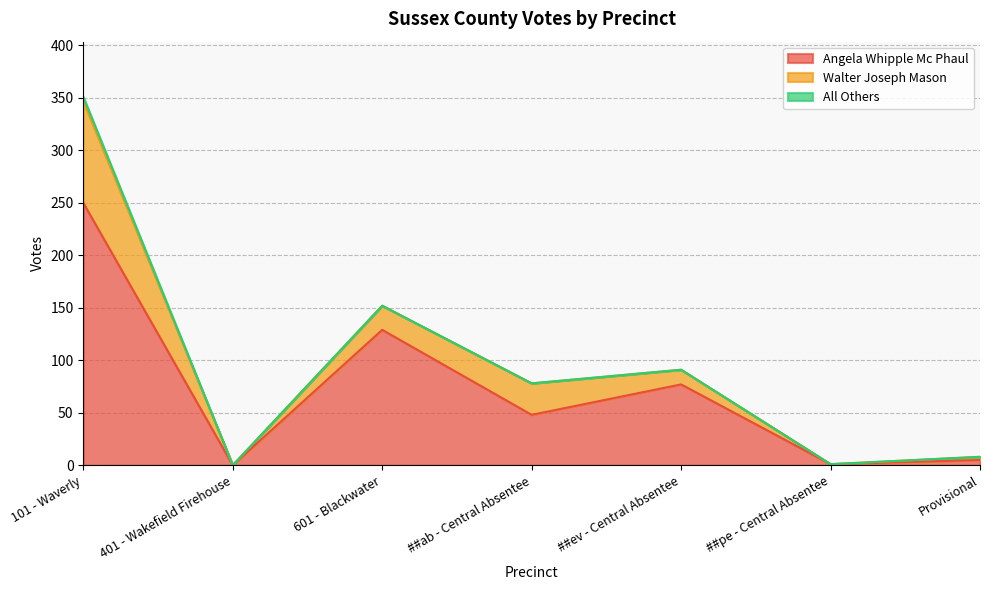

What is the label of the 2nd point from the left?

401 - Wakefield Firehouse